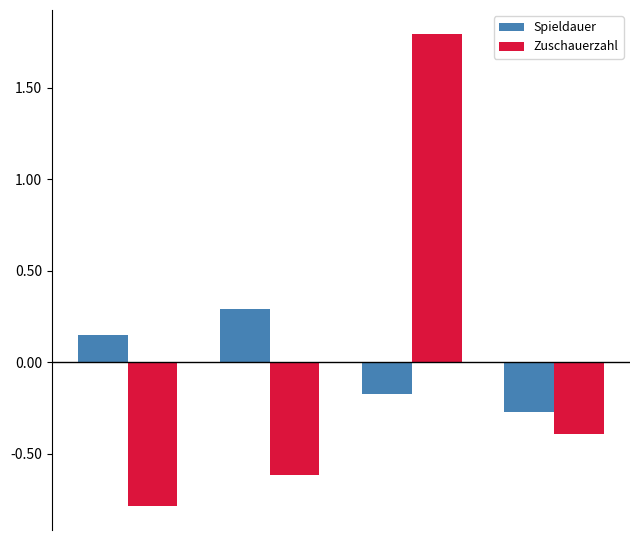

List the series in order of their peak value, highest first.

Zuschauerzahl, Spieldauer